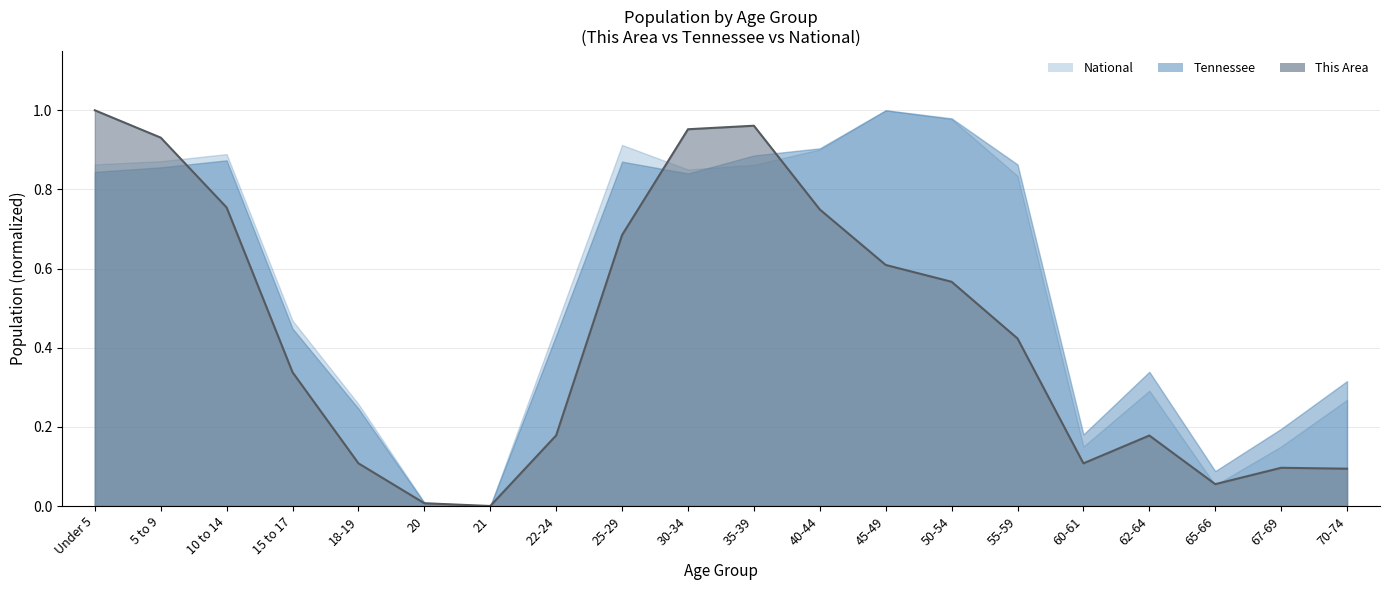

How many lines are shown in the chart?

1